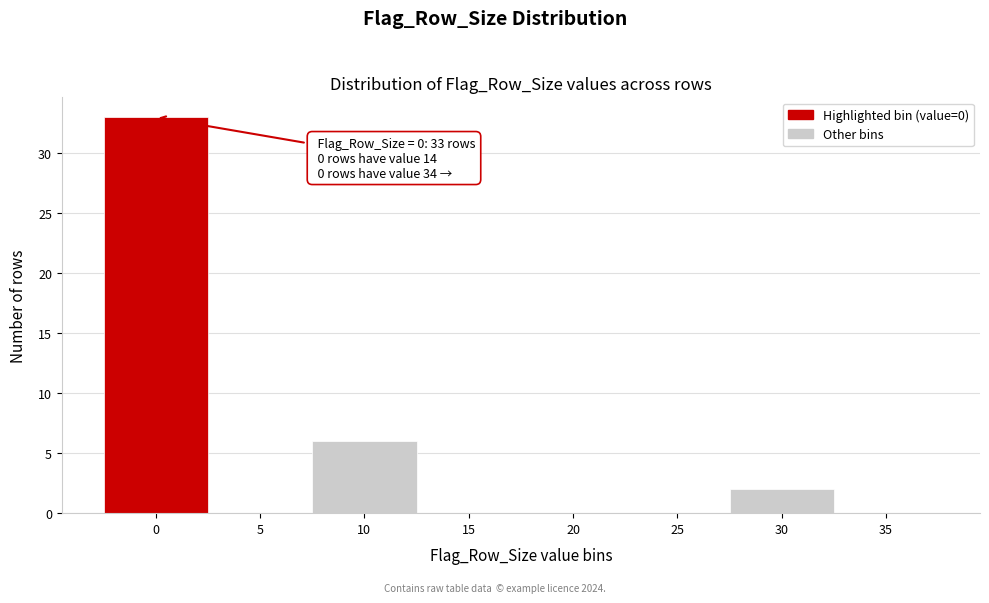

Reading right to left, what are all the values shown in this chart?

35=0	30=2	25=0	20=0	15=0	10=6	5=0	0=33